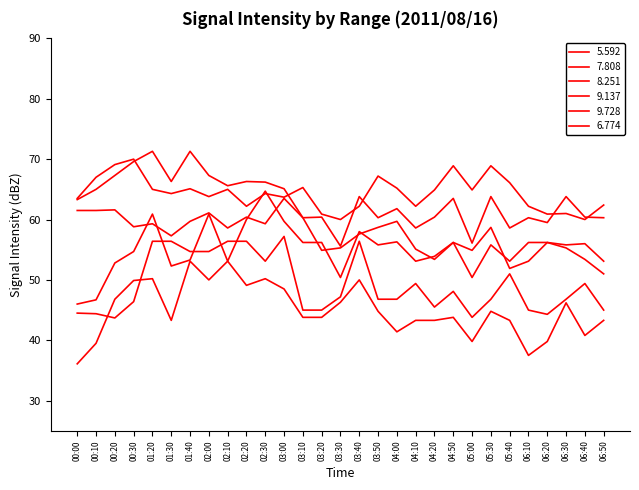

The 7.808 series shows 27.5 at 04:00. True or false?

False